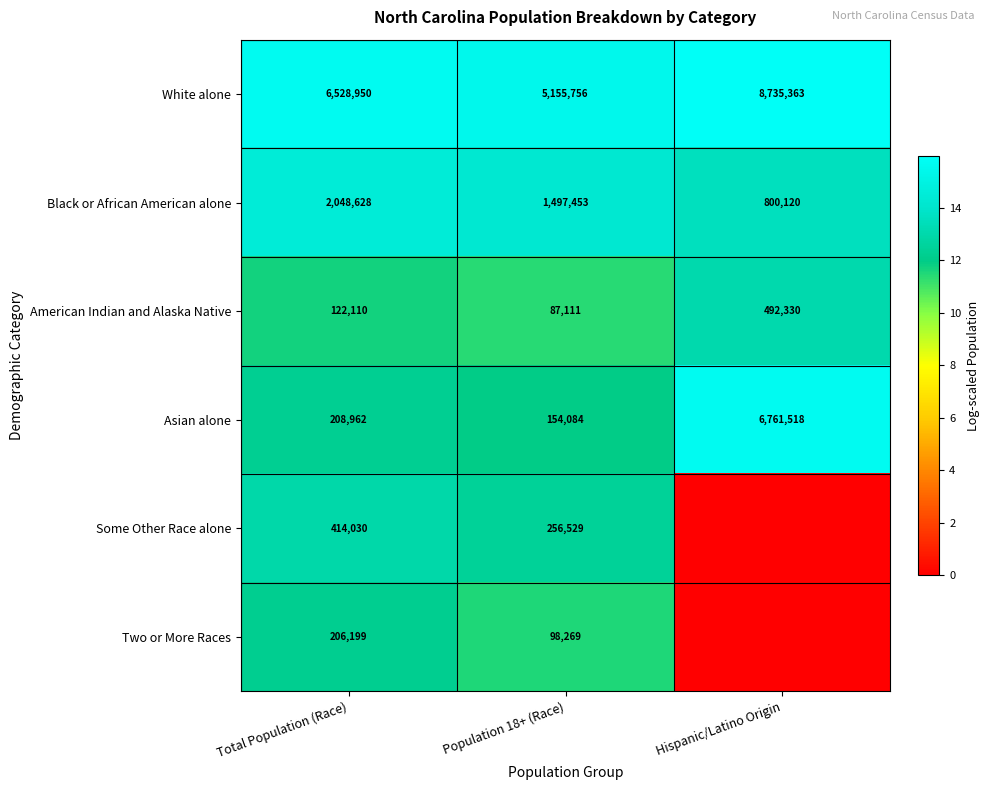

What is the sum of the Some Other Race alone values at Total Population (Race) and Population 18+ (Race)?

670559